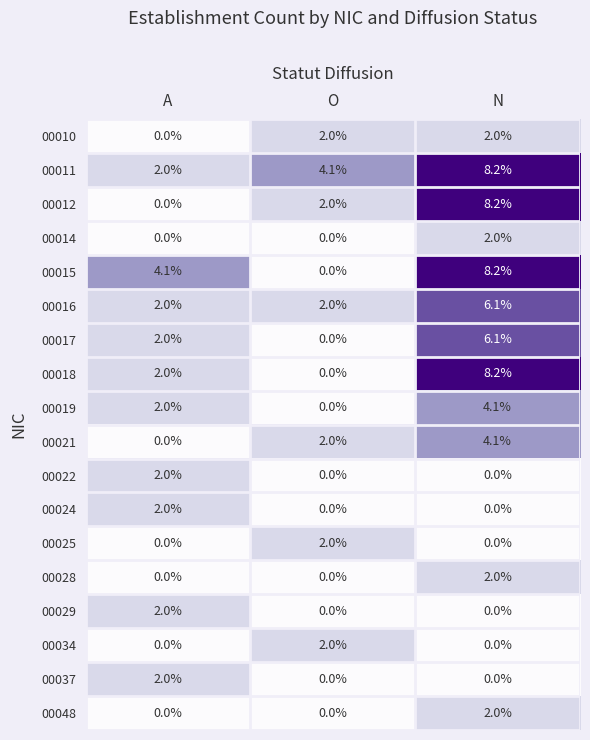

What is the total value across all series at A?

22.1